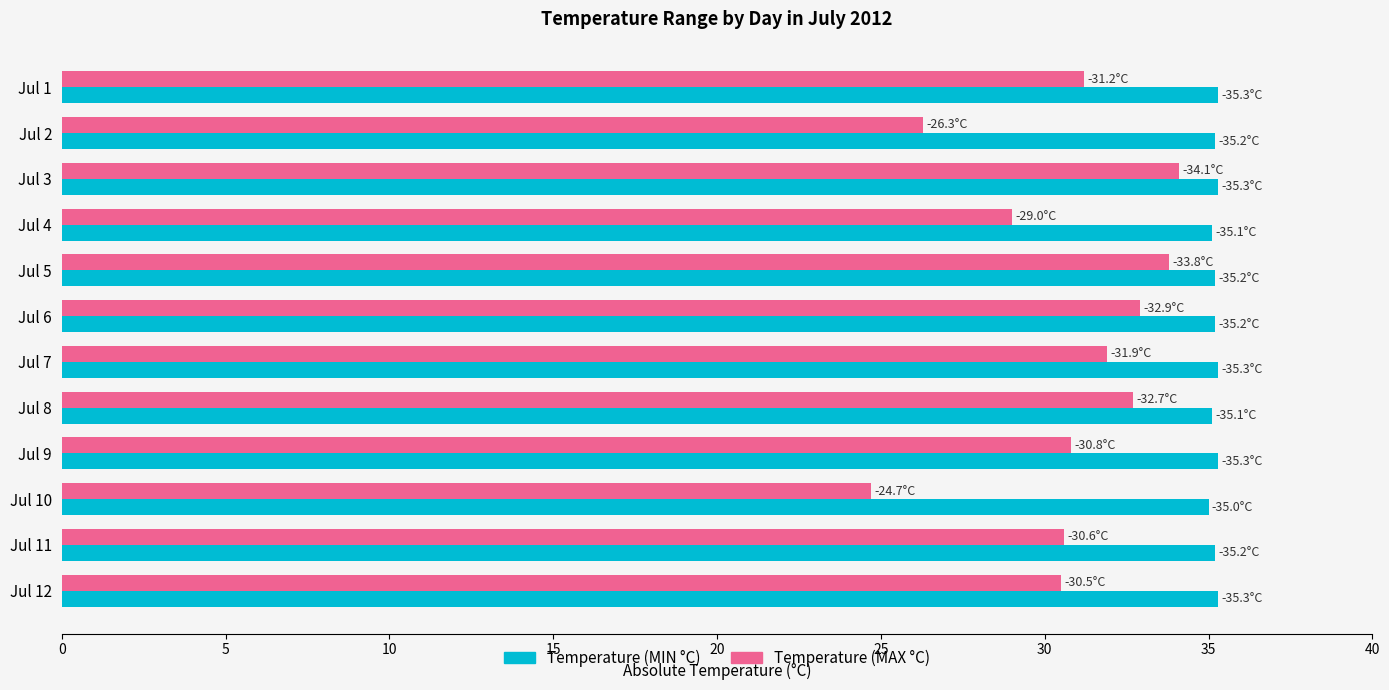

Which series has the widest spread of values?

Temperature (MAX °C)